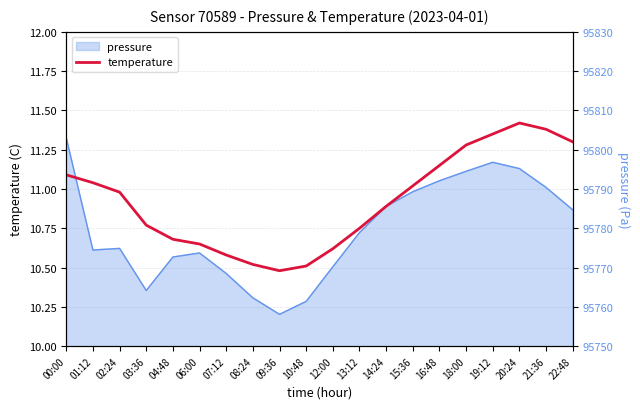

At which category does the chart reach its peak across all series?

20:24